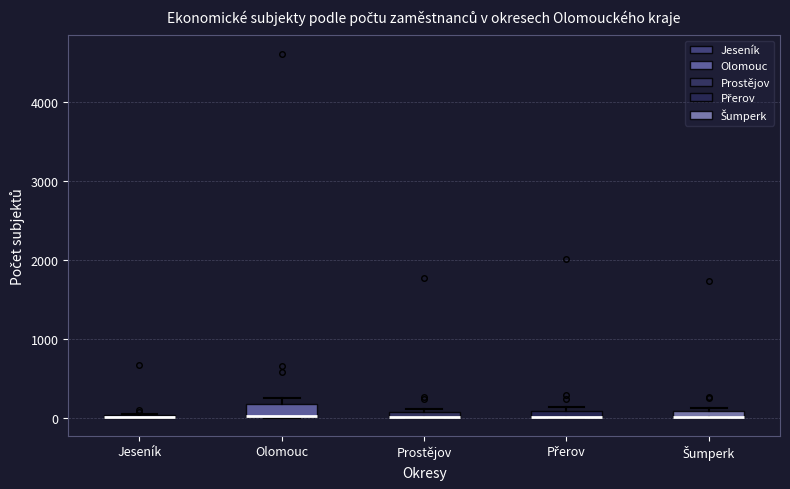

Where is the lower edge of the box for Přerov on the y-axis? The values are not printed on the chart, so give them approximately, as read against the axis.

0